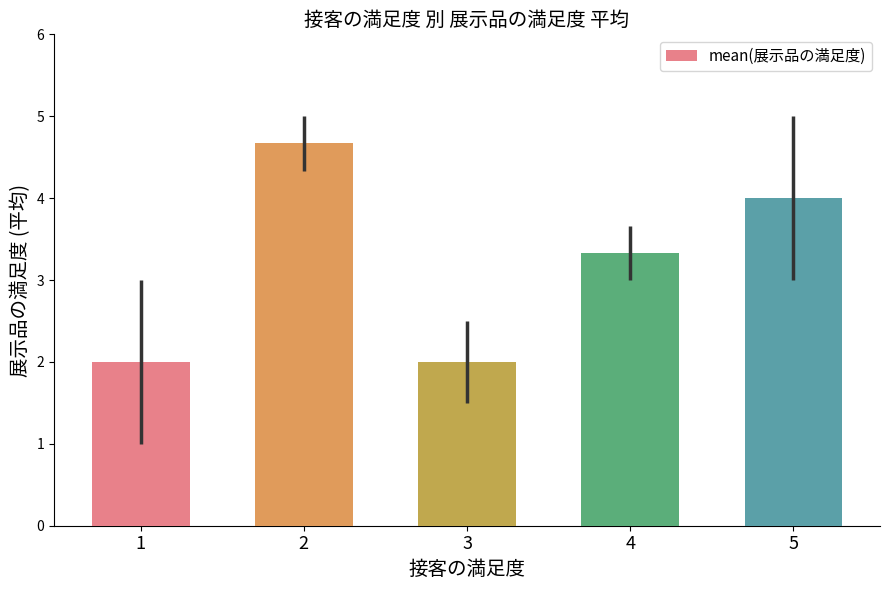

Are the bars grouped side by side (vs. stacked)?

No